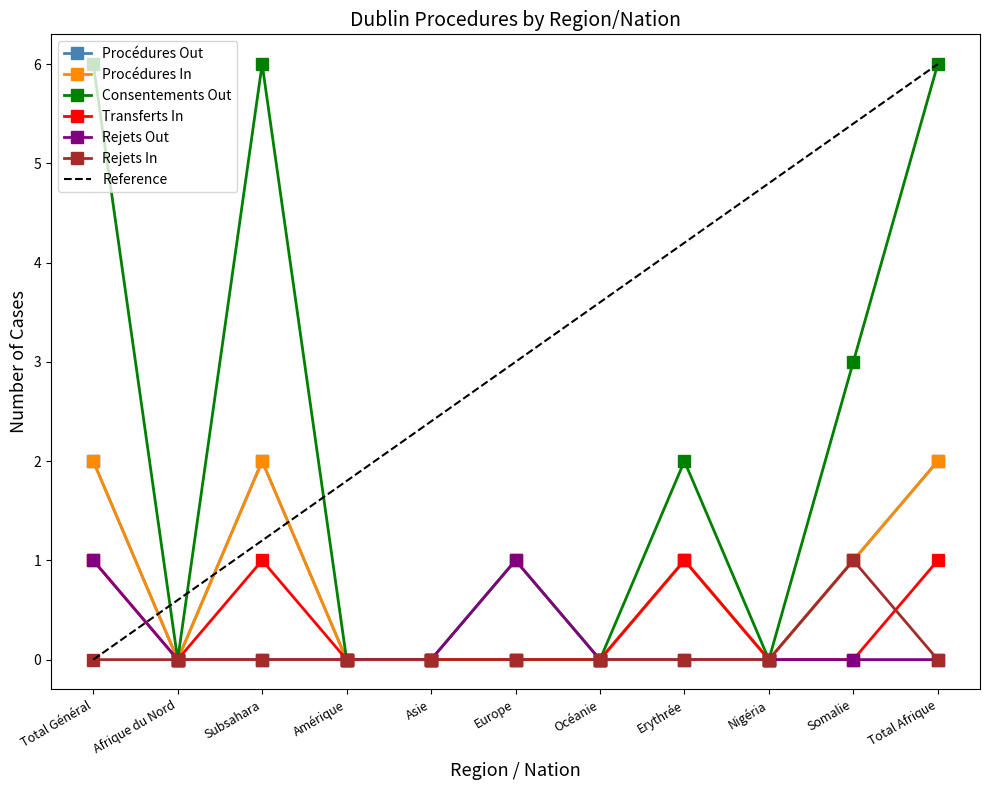

What is the label of the 8th point from the right?

Amérique